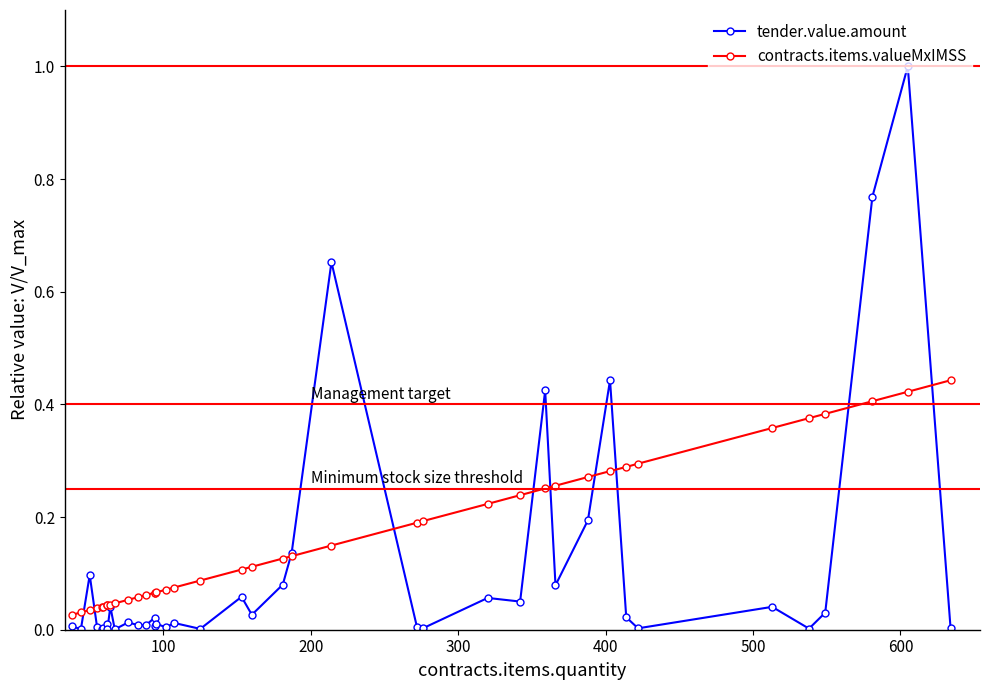

What is the average value of the contracts.items.valueMxIMSS series?

0.2